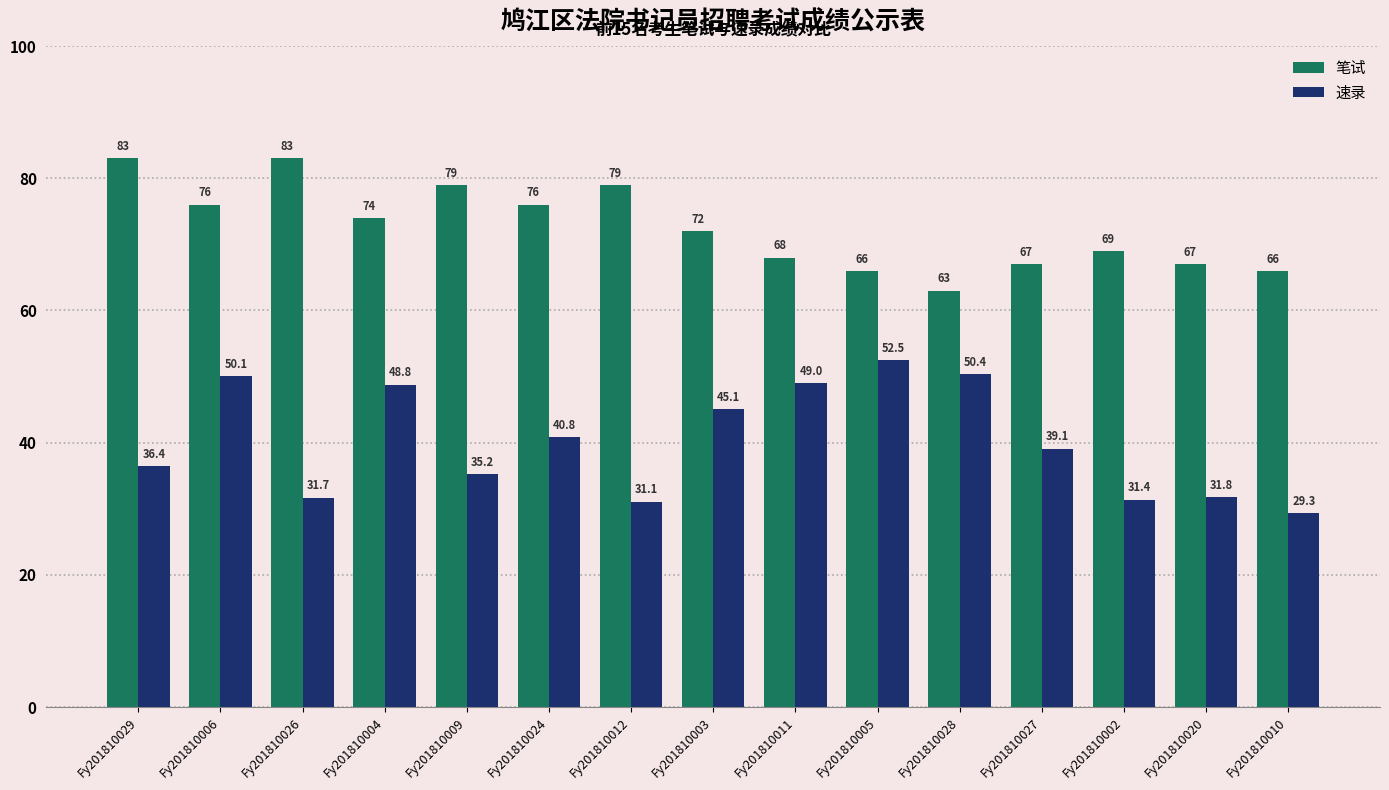

The value of 笔试 at Fy201810009 is 45.9. True or false?

False